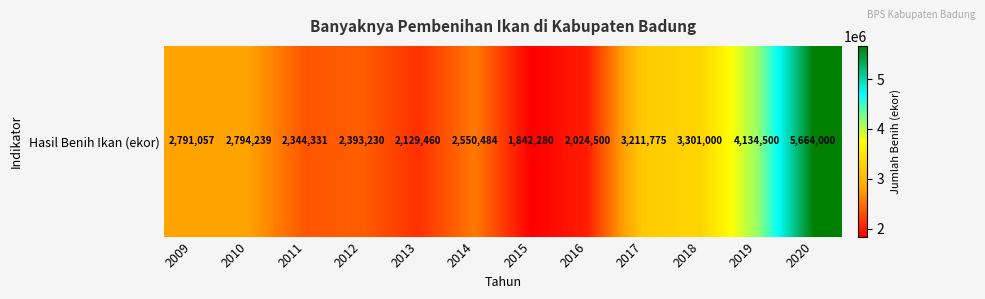

Which category has the lowest value across all series?

2015